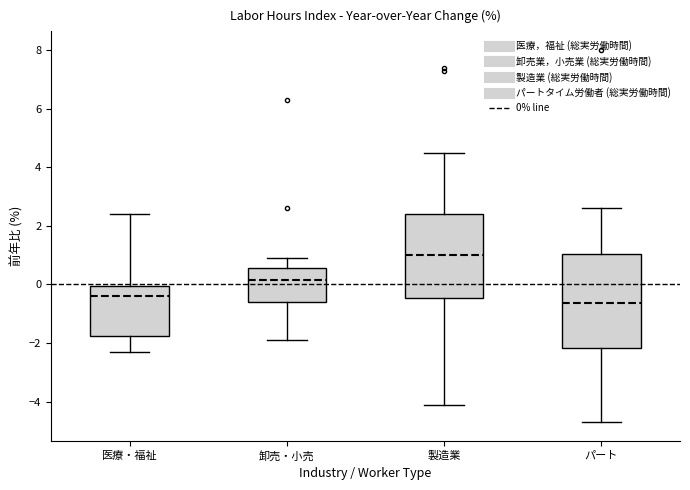

Comparing the boxes themselves (not the whiskers), which one is the tallest?

パート